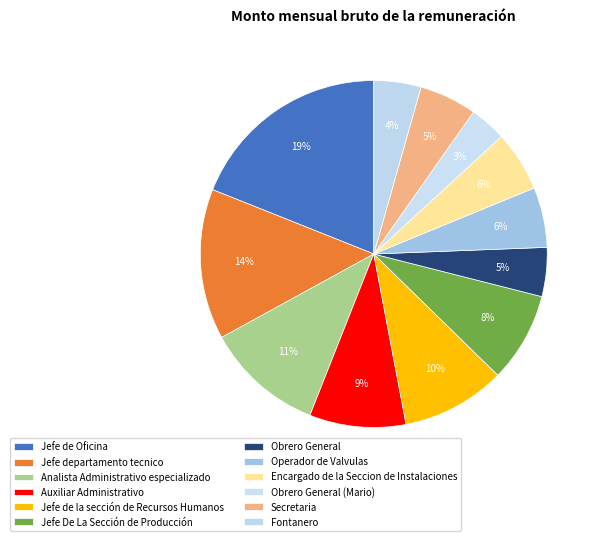

Is the sum of Jefe De La Sección de Producción and Jefe de la sección de Recursos Humanos greater than half?

No